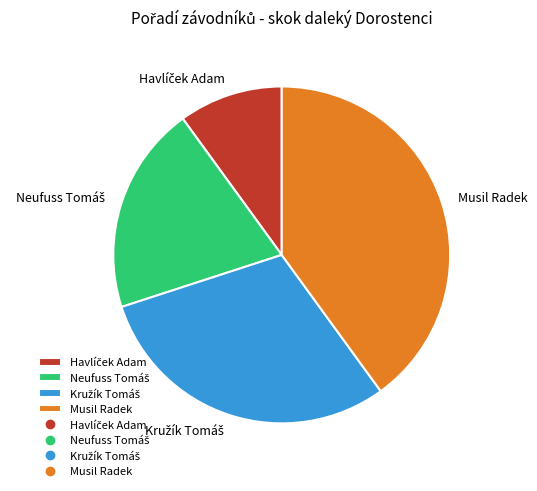

Which category has the biggest portion of the pie?

Musil Radek